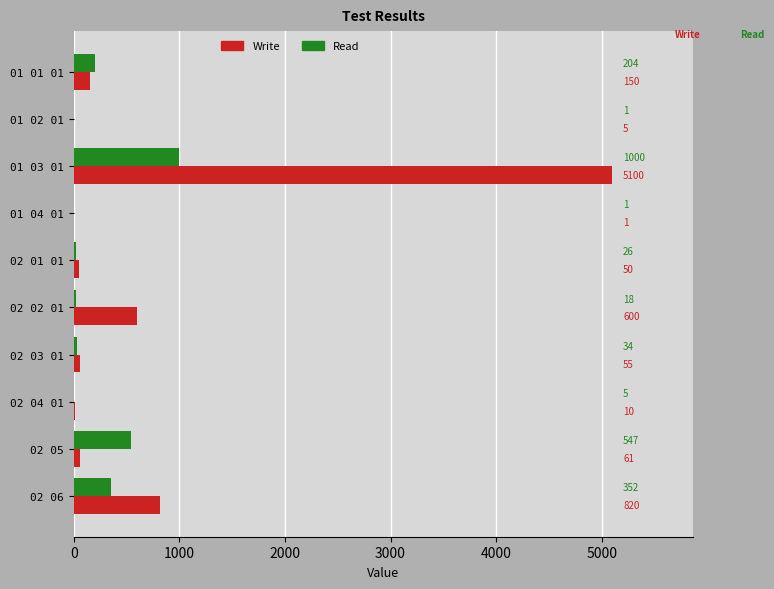

Which series has the widest spread of values?

Write